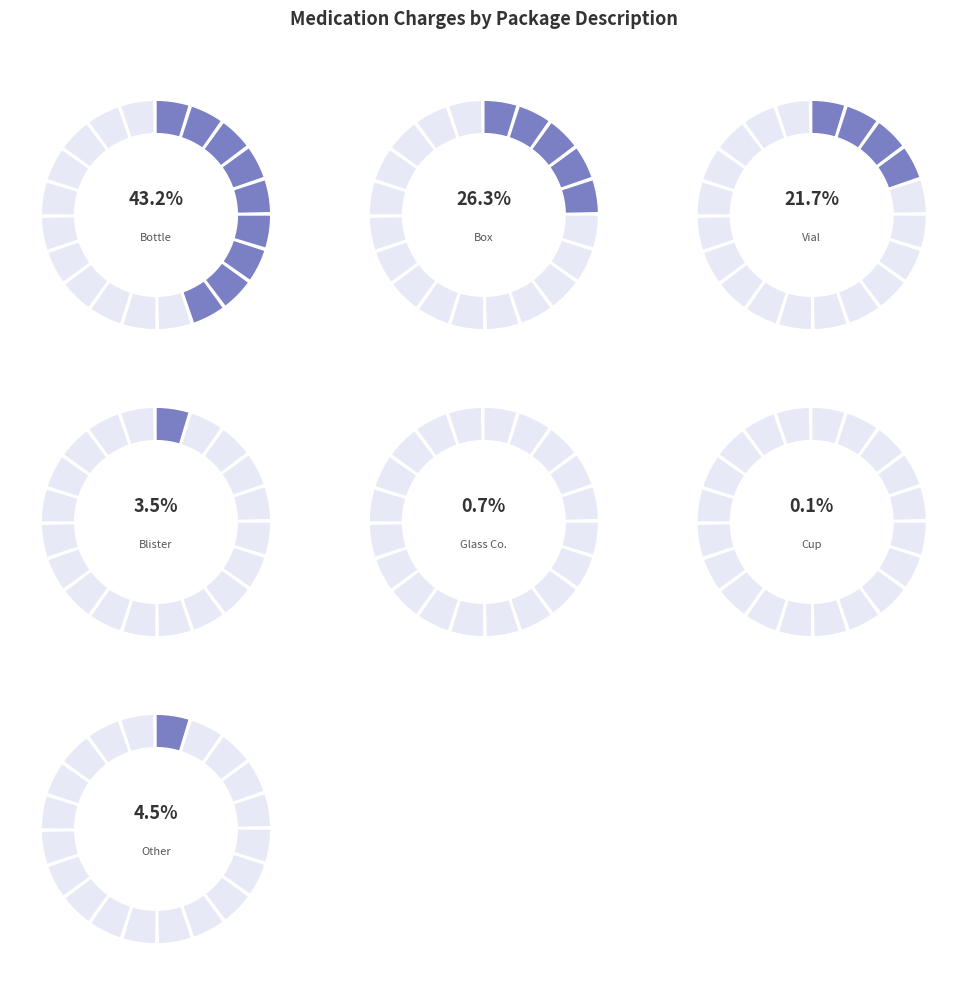

Combined, do Blister and Vial account for over 50%?

No